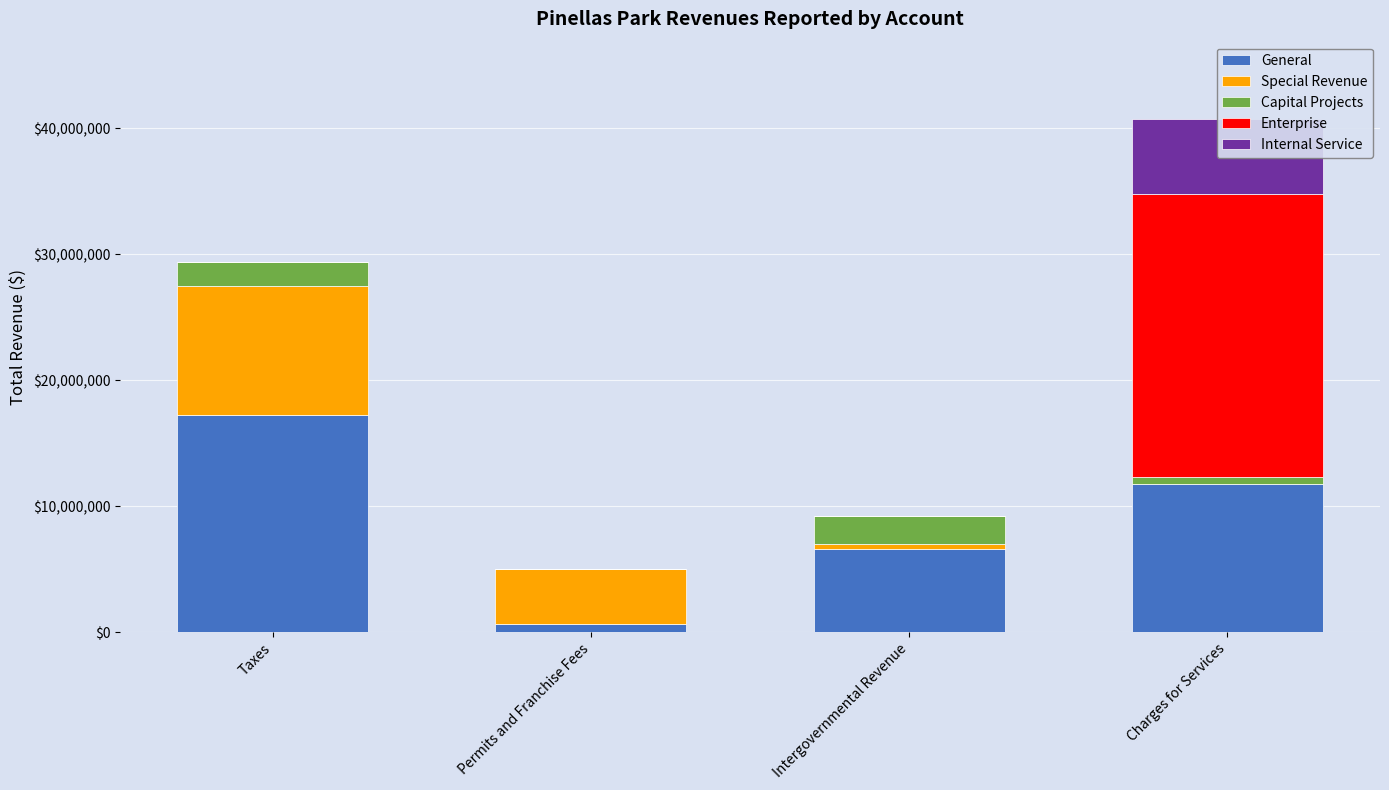

Reading left to right, list all the values displayed in this chart.

General: Taxes=17261239	Permits and Franchise Fees=639040	Intergovernmental Revenue=6619253	Charges for Services=11724270
Special Revenue: Taxes=10244148	Permits and Franchise Fees=4338357	Intergovernmental Revenue=393226	Charges for Services=0
Capital Projects: Taxes=1873114	Permits and Franchise Fees=0	Intergovernmental Revenue=2223247	Charges for Services=581020
Enterprise: Taxes=0	Permits and Franchise Fees=0	Intergovernmental Revenue=0	Charges for Services=22525382
Internal Service: Taxes=0	Permits and Franchise Fees=0	Intergovernmental Revenue=0	Charges for Services=5943732